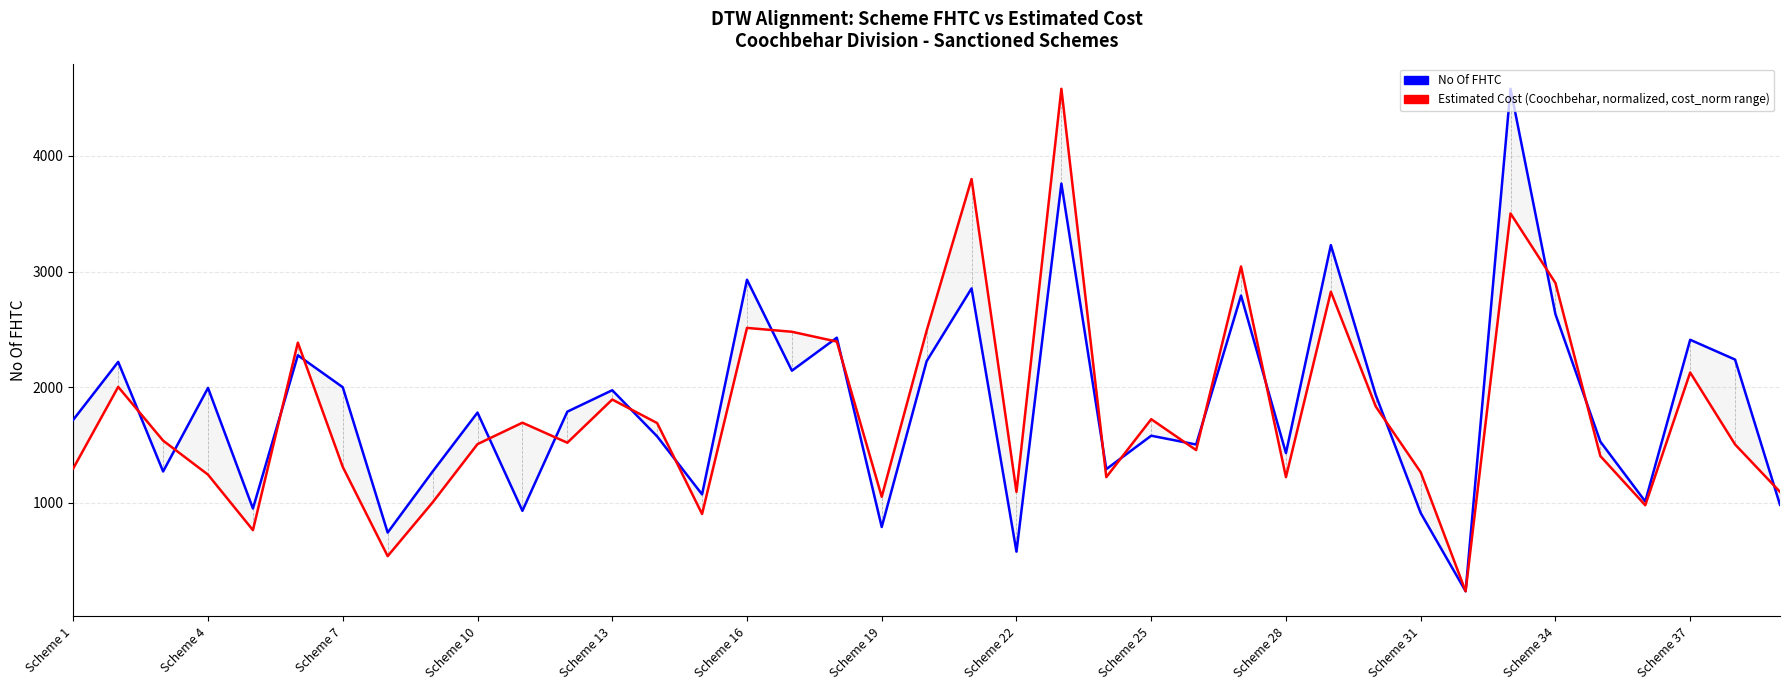

Does the chart display data point markers on the line(s)?

No